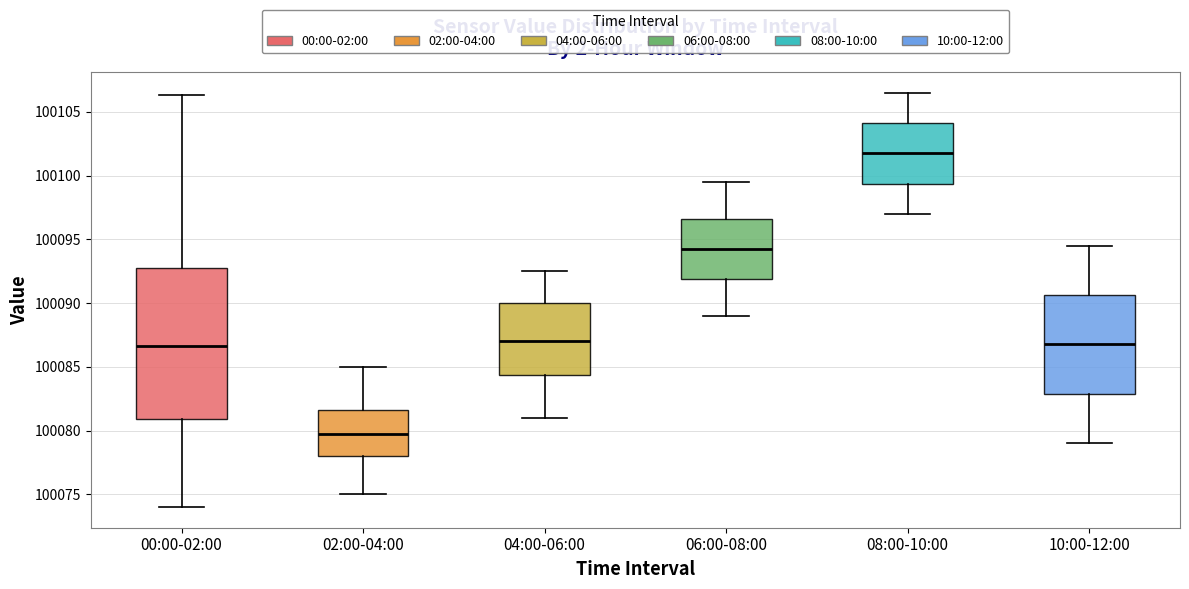

Which box is the tallest, from its lower edge to its upper edge?

00:00-02:00